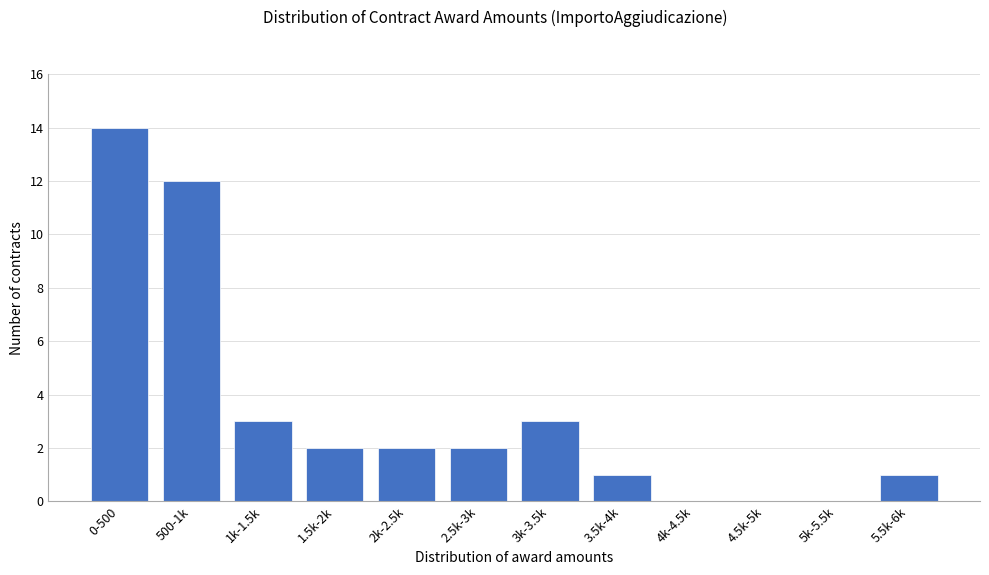

Reading left to right, what are all the values shown in this chart?

0-500=14	500-1k=12	1k-1.5k=3	1.5k-2k=2	2k-2.5k=2	2.5k-3k=2	3k-3.5k=3	3.5k-4k=1	4k-4.5k=0	4.5k-5k=0	5k-5.5k=0	5.5k-6k=1